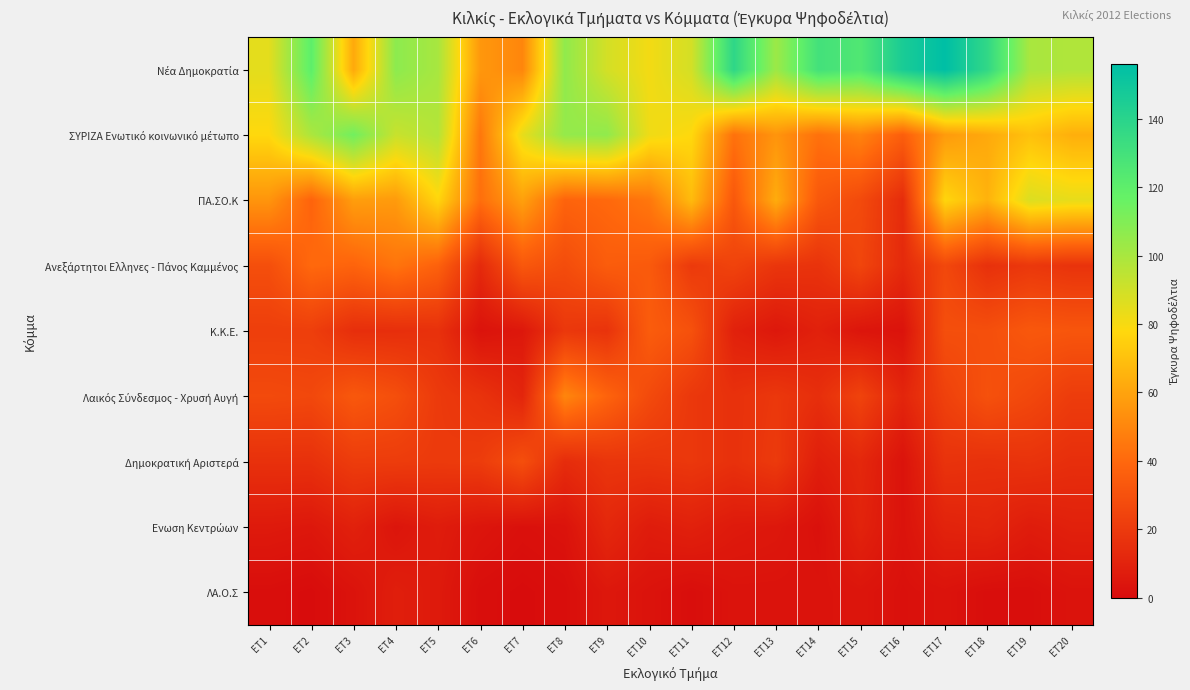

Rank the series at ET1 from highest to lowest value.

Νέα Δημοκρατία, ΣΥΡΙΖΑ Ενωτικό κοινωνικό μέτωπο, ΠΑ.ΣΟ.Κ, Ανεξάρτητοι Ελληνες - Πάνος Καμμένος, Λαικός Σύνδεσμος - Χρυσή Αυγή, Κ.Κ.Ε., Δημοκρατική Αριστερά, Ενωση Κεντρώων, ΛΑ.Ο.Σ